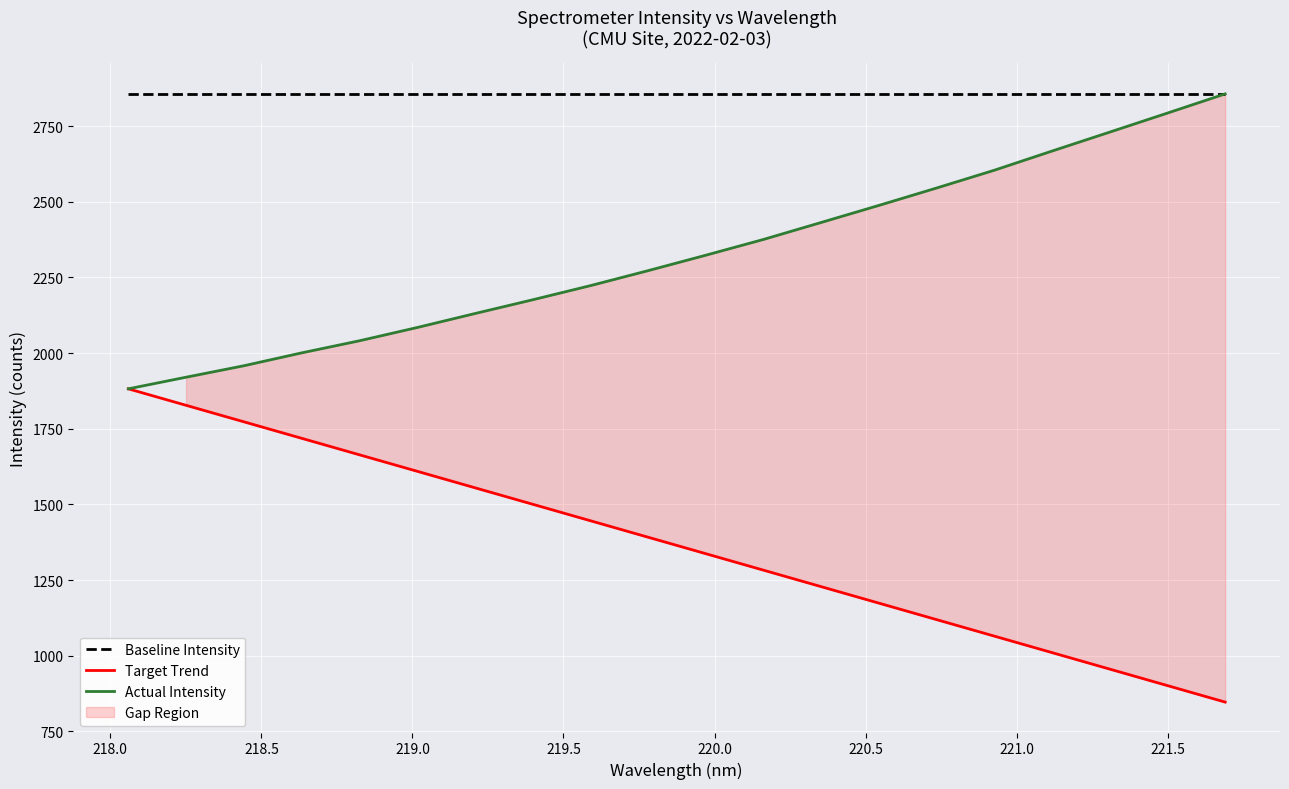

Which series has the largest range (max minus min)?

Target Trend